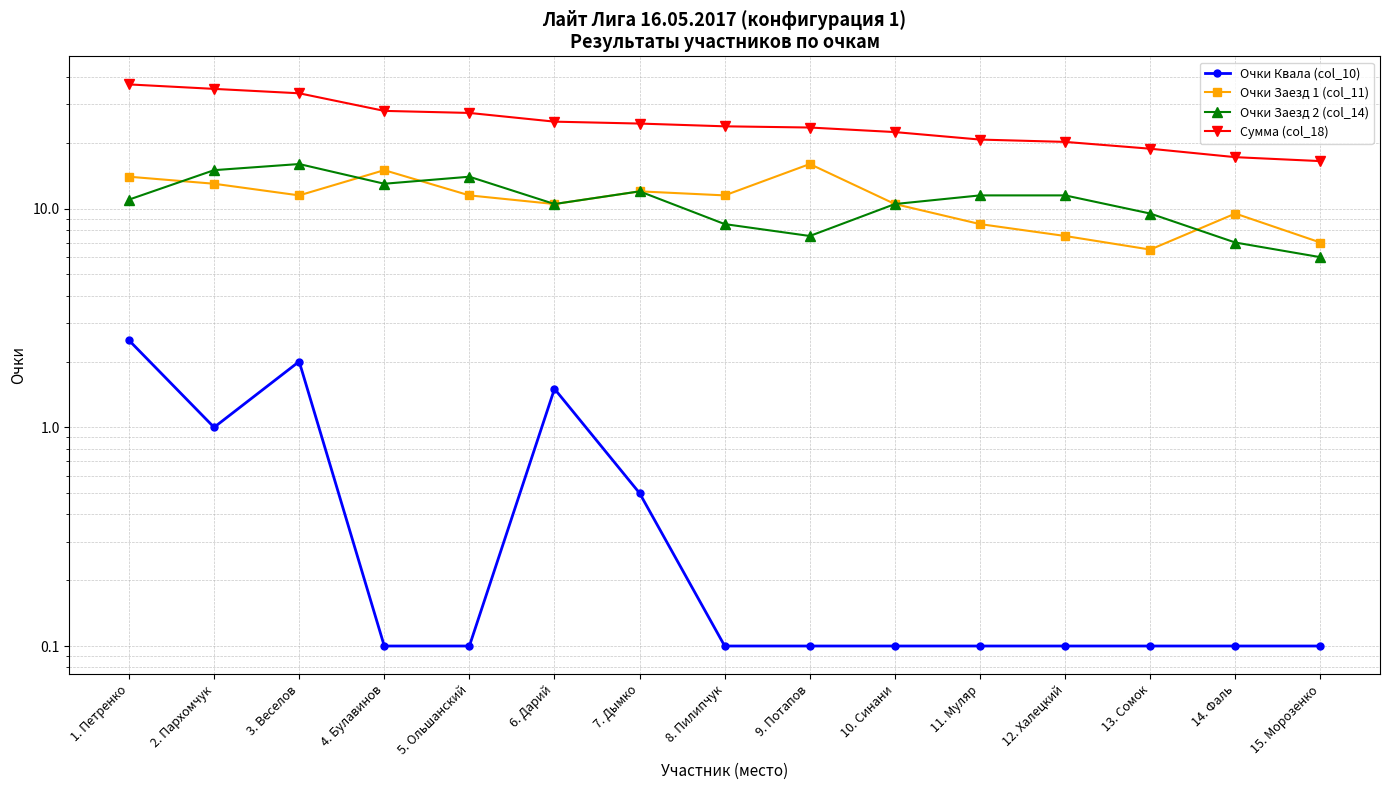

Which category has the lowest value across all series?

4. Булавинов